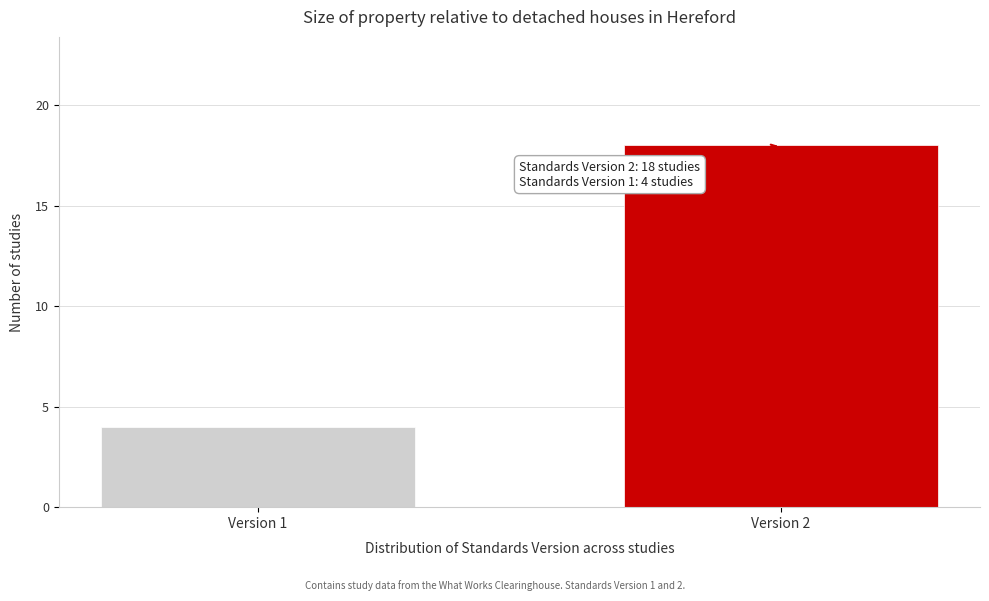

Reading left to right, extract all data points from this chart.

Version 1=4	Version 2=18